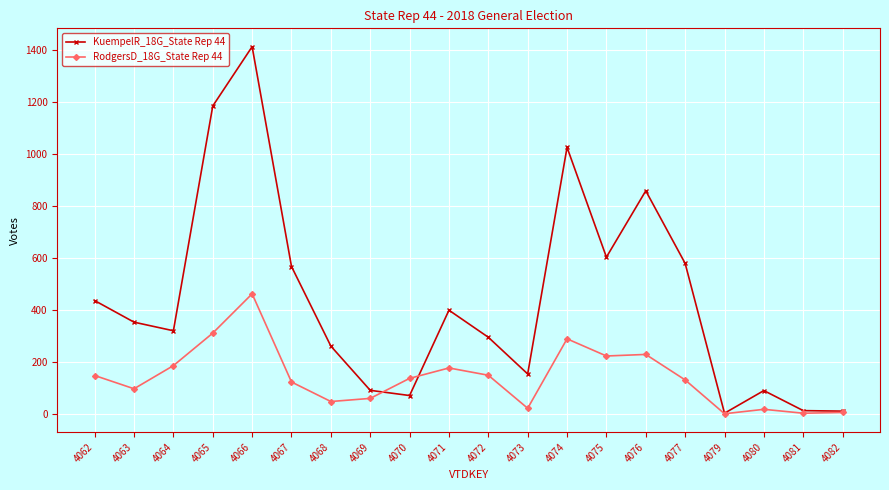

True or false: KuempelR_18G_State Rep 44 has more than 2 interior local peaks.

True